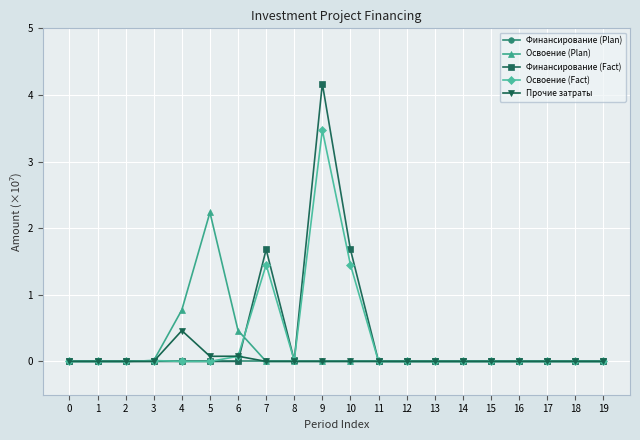

At which label does Освоение (Fact) reach its peak?

9